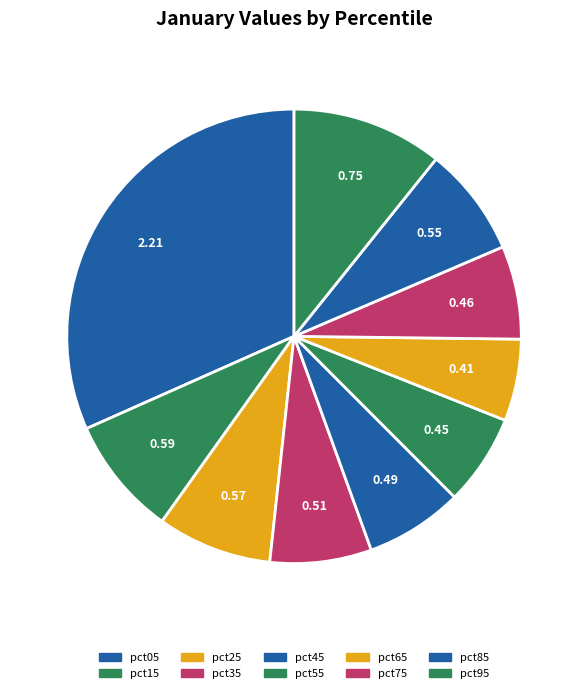

Rank the categories by value from lowest to highest.

pct65, pct55, pct75, pct45, pct35, pct85, pct25, pct15, pct95, pct05